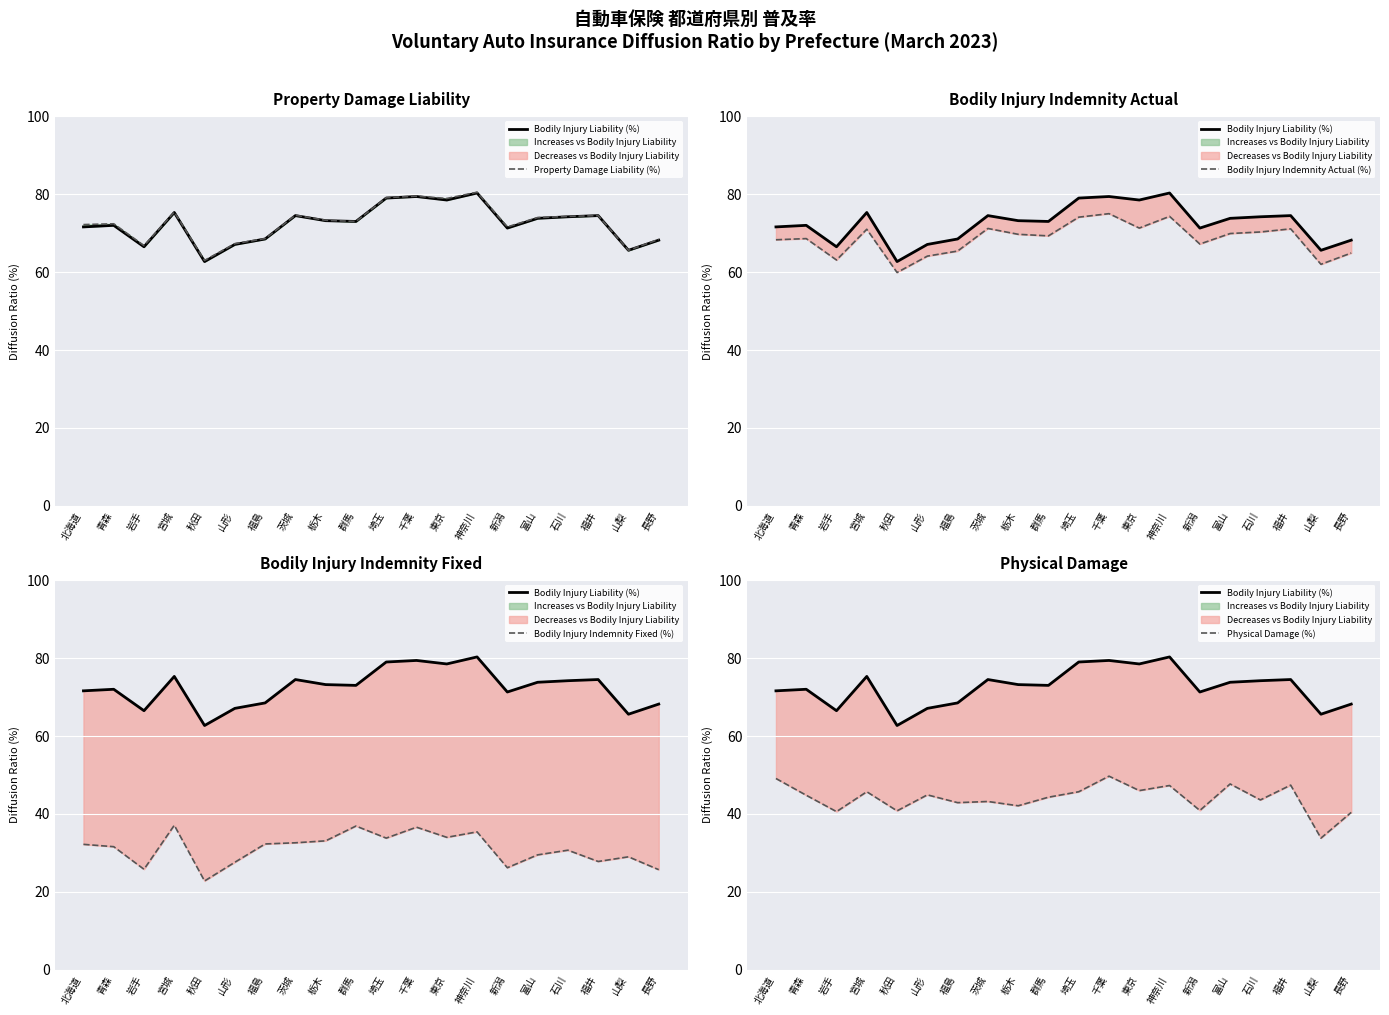

What is the label of the 4th point from the right?

石川